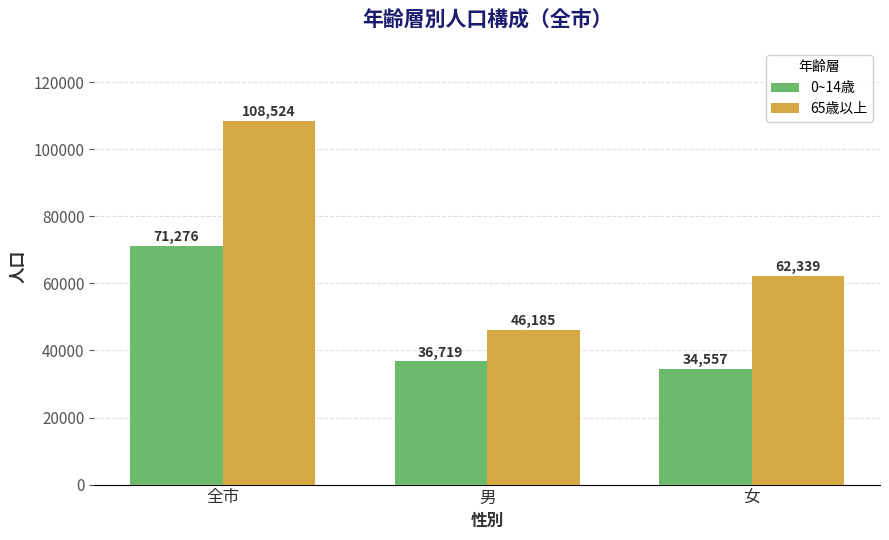

Rank the categories by 0~14歳 value from highest to lowest.

全市, 男, 女